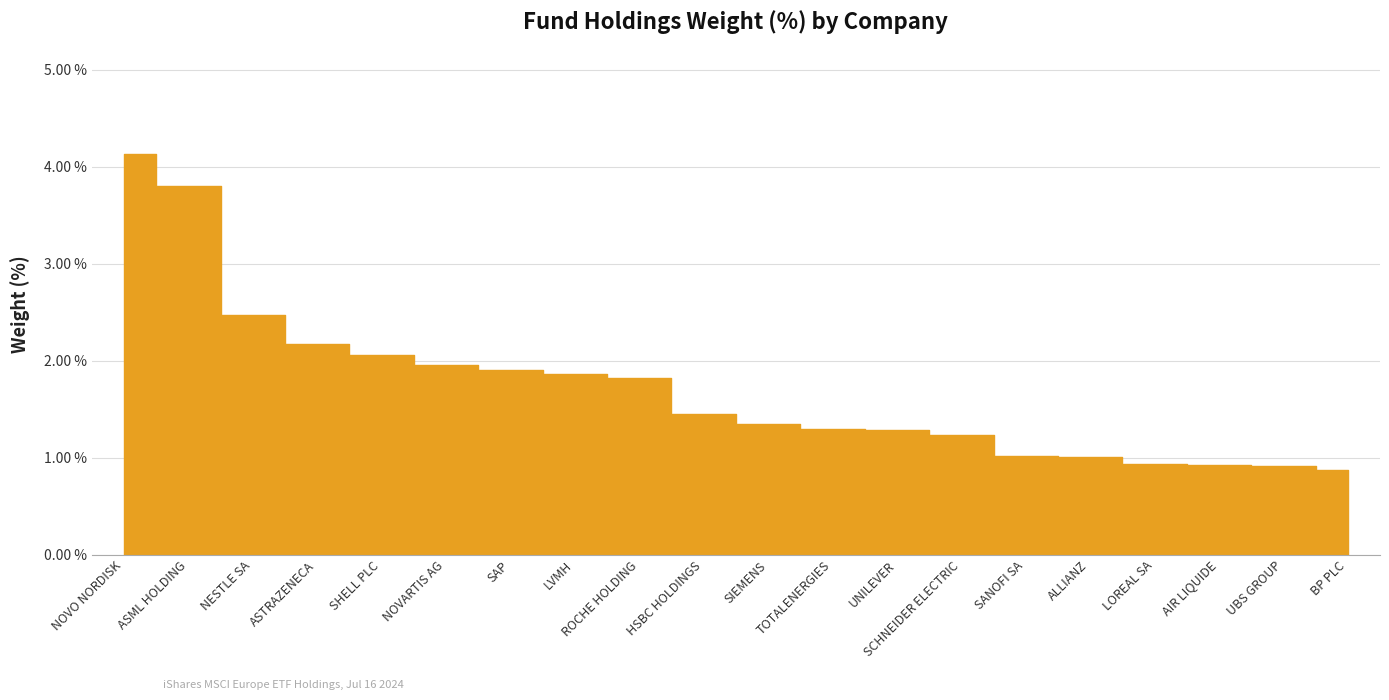

Reading left to right, transcribe all the data shown in this chart.

NOVO NORDISK=4.1	ASML HOLDING=3.8	NESTLE SA=2.5	ASTRAZENECA=2.2	SHELL PLC=2.1	NOVARTIS AG=1.9	SAP=1.9	LVMH=1.9	ROCHE HOLDING=1.8	HSBC HOLDINGS=1.4	SIEMENS=1.4	TOTALENERGIES=1.3	UNILEVER=1.3	SCHNEIDER ELECTRIC=1.2	SANOFI SA=1.0	ALLIANZ=1.0	LOREAL SA=0.9	AIR LIQUIDE=0.9	UBS GROUP=0.9	BP PLC=0.9